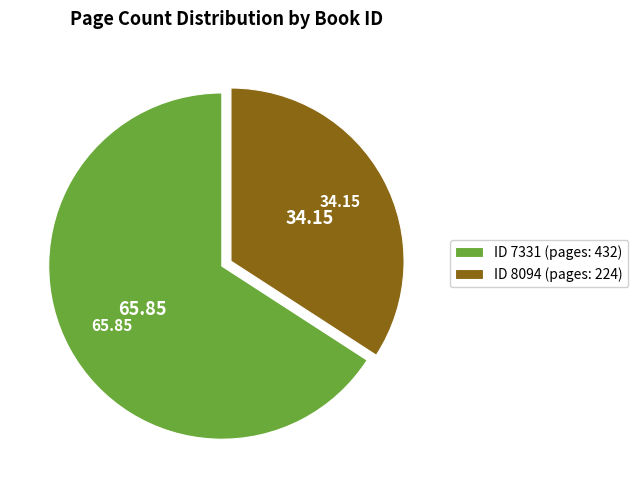

Approximately how many times larger is the value at ID 7331 (pages: 432) compared to ID 8094 (pages: 224)?

1.9